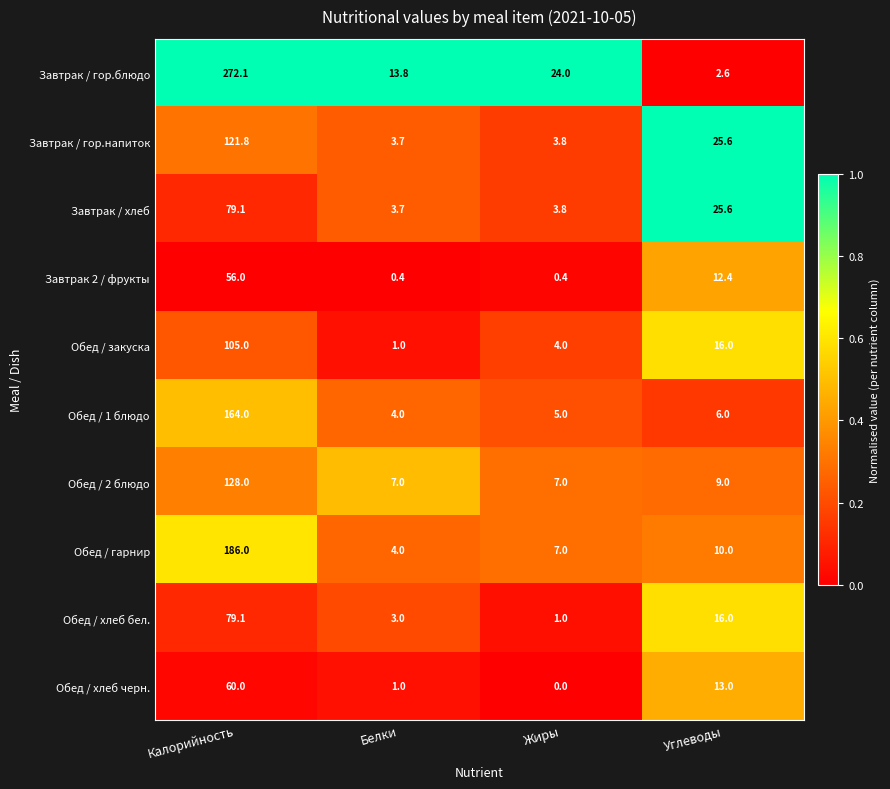

What value does the Обед / хлеб бел. series have at Углеводы?

16.0